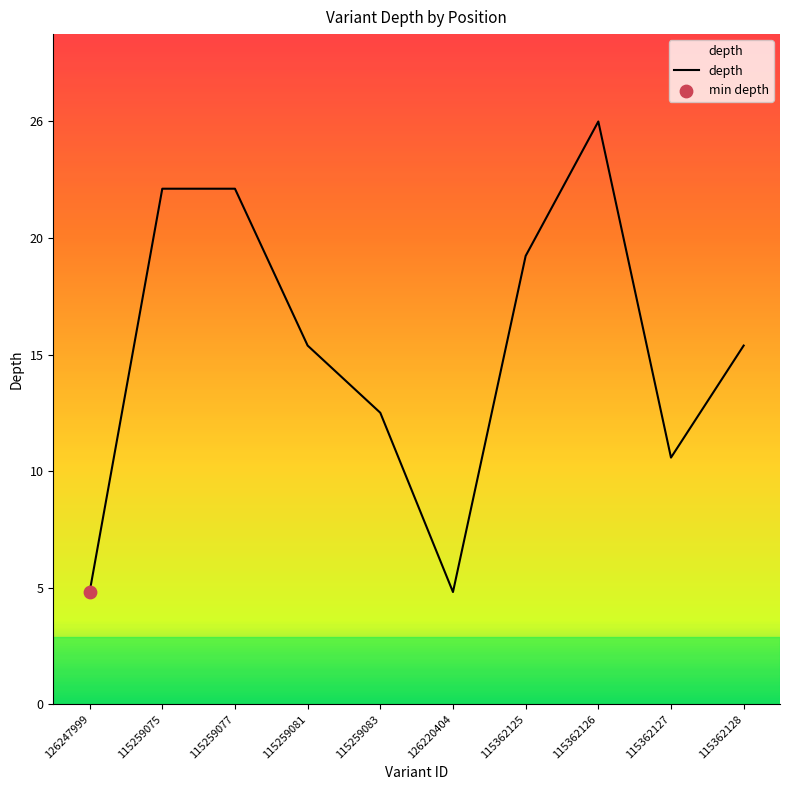

Between 115259077 and 115362125, which is larger?

115259077